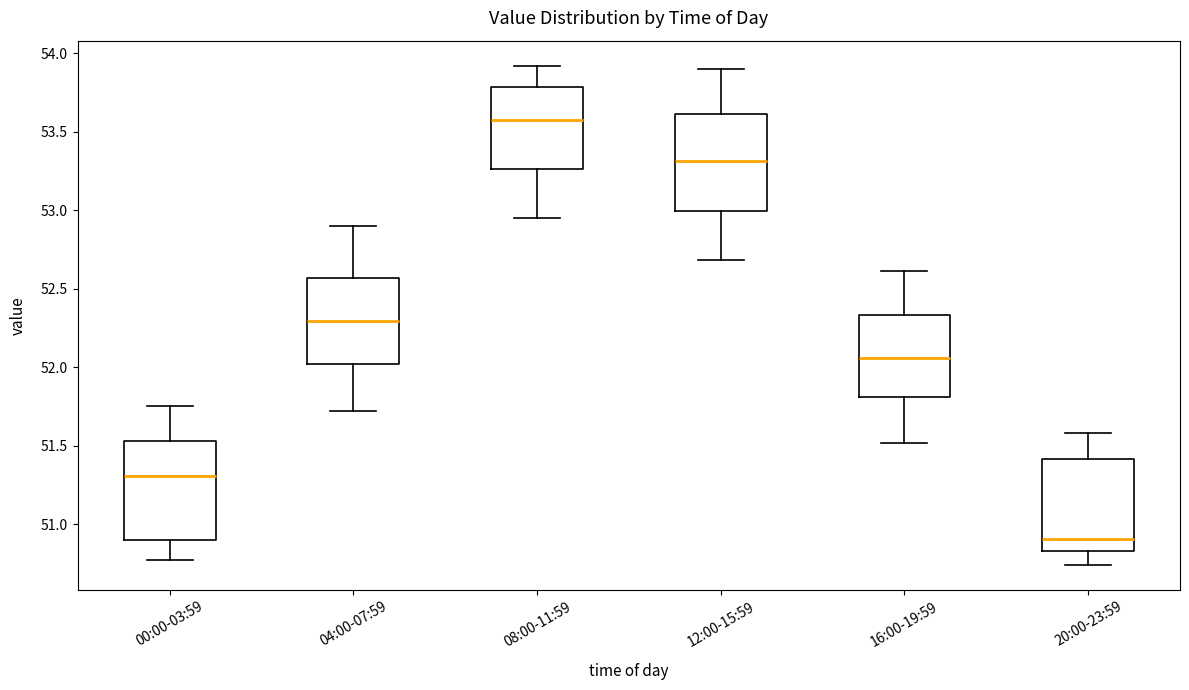

Reading left to right, read every box against the y-axis: the position of its median line, the range the box covers, and the ends of its whiskers. The values are not printed on the chart, so give them approximately, as read against the axis.

00:00-03:59: median 51.30, box 50.90 to 51.55, whiskers 50.75 to 51.75
04:00-07:59: median 52.30, box 52.00 to 52.55, whiskers 51.70 to 52.90
08:00-11:59: median 53.60, box 53.25 to 53.80, whiskers 52.95 to 53.90
12:00-15:59: median 53.30, box 53.00 to 53.60, whiskers 52.70 to 53.90
16:00-19:59: median 52.05, box 51.80 to 52.35, whiskers 51.50 to 52.60
20:00-23:59: median 50.90, box 50.85 to 51.40, whiskers 50.75 to 51.60